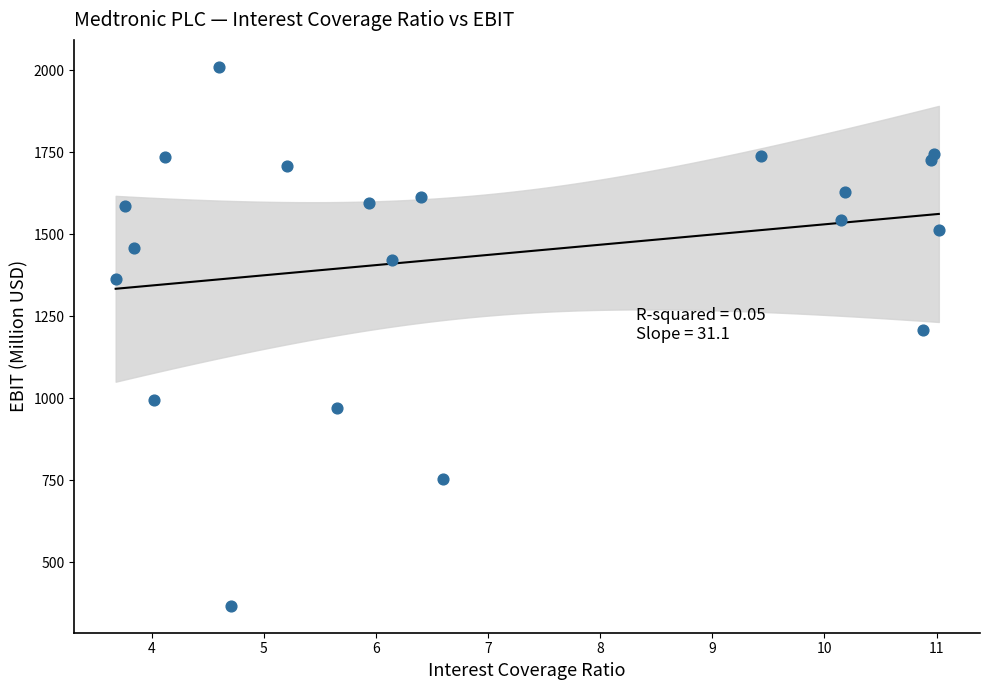

What is the range of Y values (max minus min)?

1643